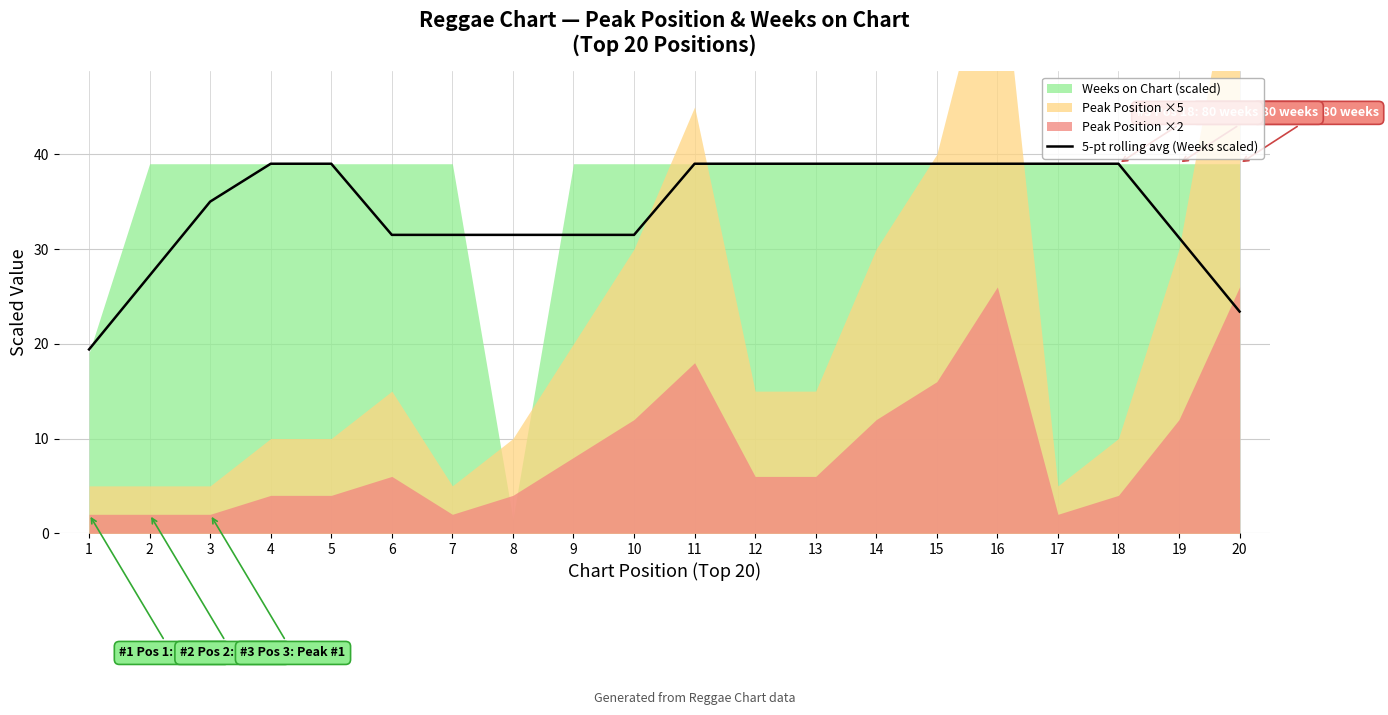

Reading right to left, what are all the values shown in this chart?

23.4	31.2	39.0	39.0	39.0	39.0	39.0	39.0	39.0	39.0	31.5	31.5	31.5	31.5	31.5	39.0	39.0	35.0	27.2	19.4